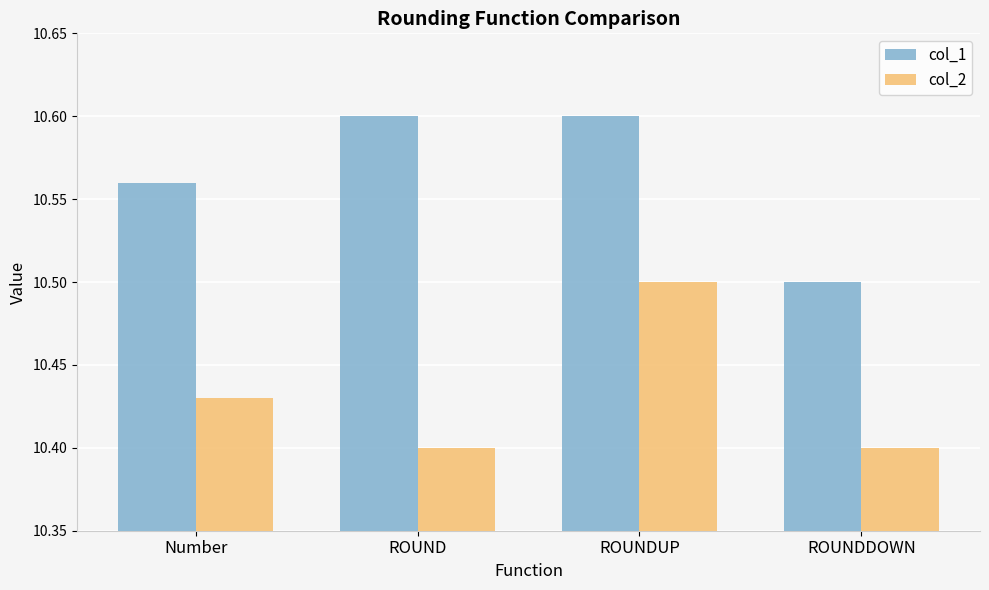

The value of col_2 at ROUNDUP is 5.8. True or false?

False